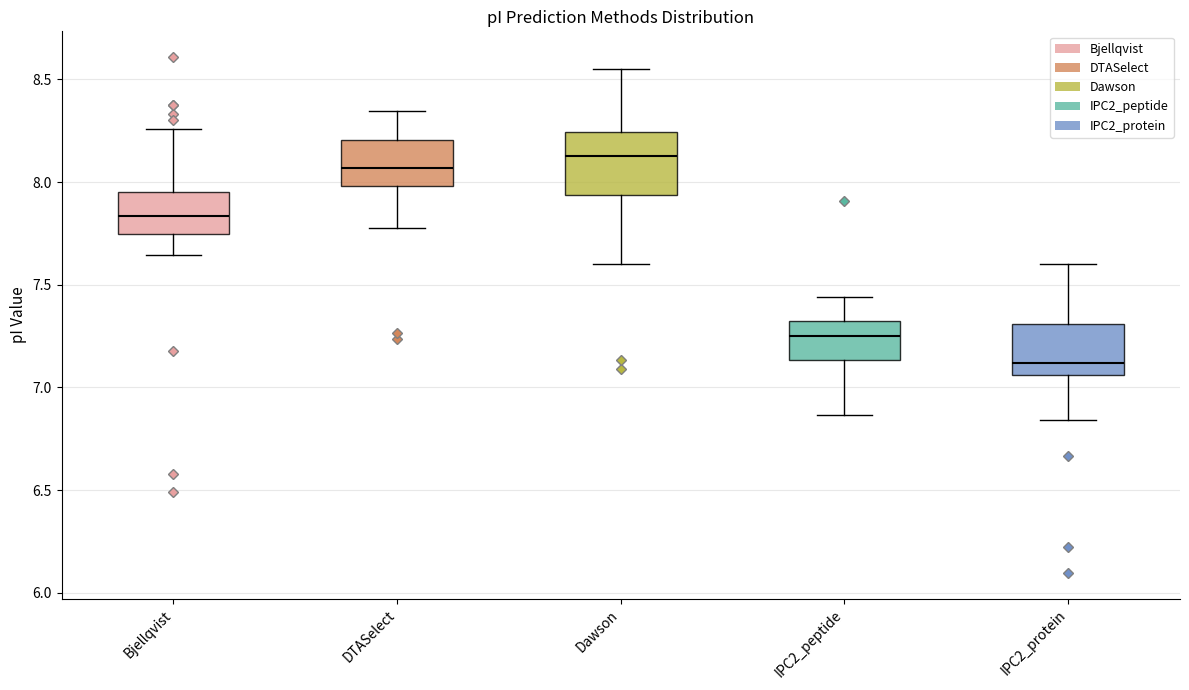

Comparing the boxes themselves (not the whiskers), which one is the tallest?

Dawson